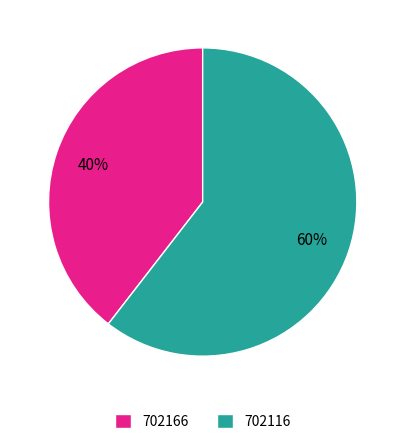

Is it true that 702166 is 33% of the pie?

False